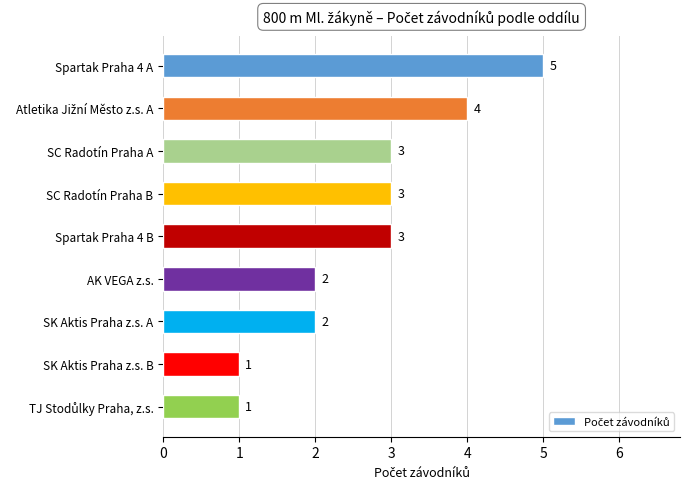

The chart shows a value of 2 at SK Aktis Praha z.s. A. True or false?

True